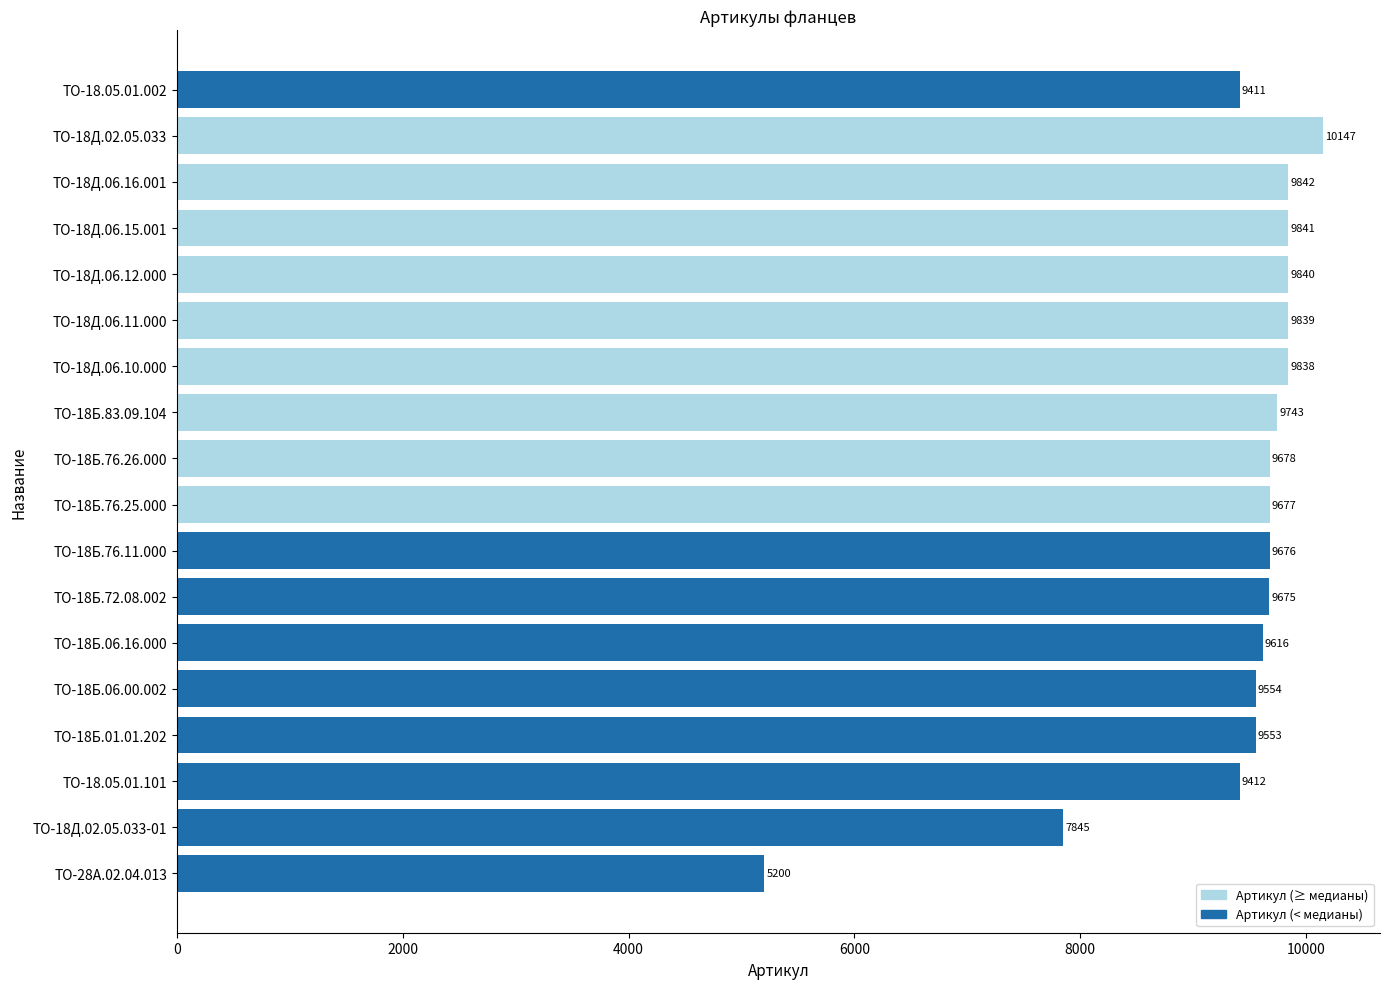

List the labels in order of value, largest first.

ТО-18Д.02.05.033, ТО-18Д.06.16.001, ТО-18Д.06.15.001, ТО-18Д.06.12.000, ТО-18Д.06.11.000, ТО-18Д.06.10.000, ТО-18Б.83.09.104, ТО-18Б.76.26.000, ТО-18Б.76.25.000, ТО-18Б.76.11.000, ТО-18Б.72.08.002, ТО-18Б.06.16.000, ТО-18Б.06.00.002, ТО-18Б.01.01.202, ТО-18.05.01.101, ТО-18.05.01.002, ТО-18Д.02.05.033-01, ТО-28А.02.04.013